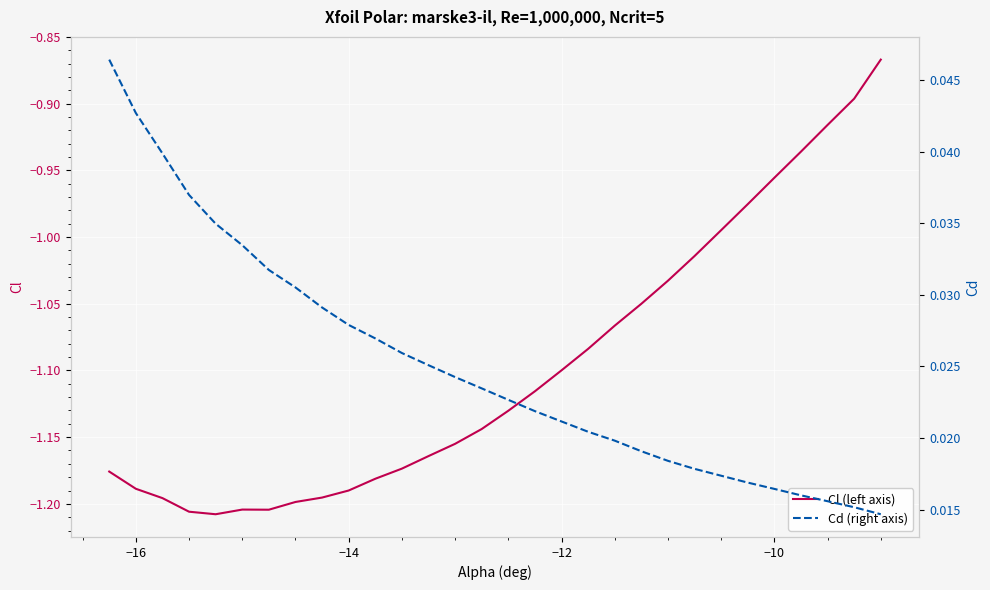

Is the value of Cd (right axis) at 11 greater than the value of Cl (left axis) at 12?

Yes